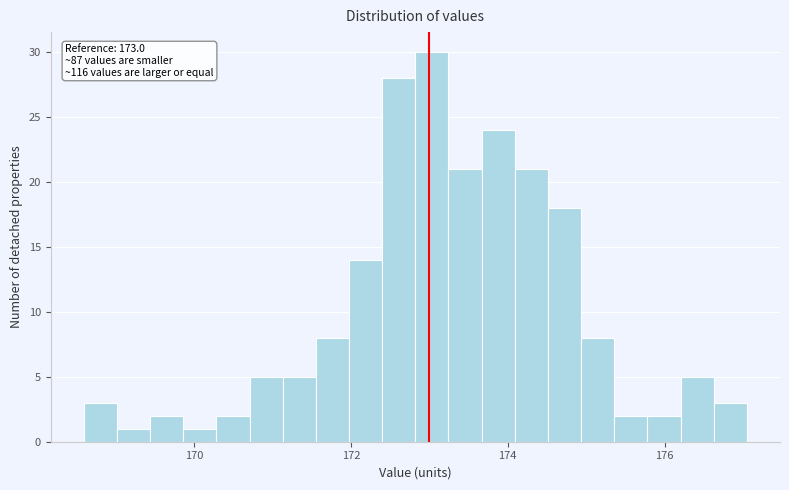

Read against the x-axis, roughly where is the centre of the tallest bar?

173.0